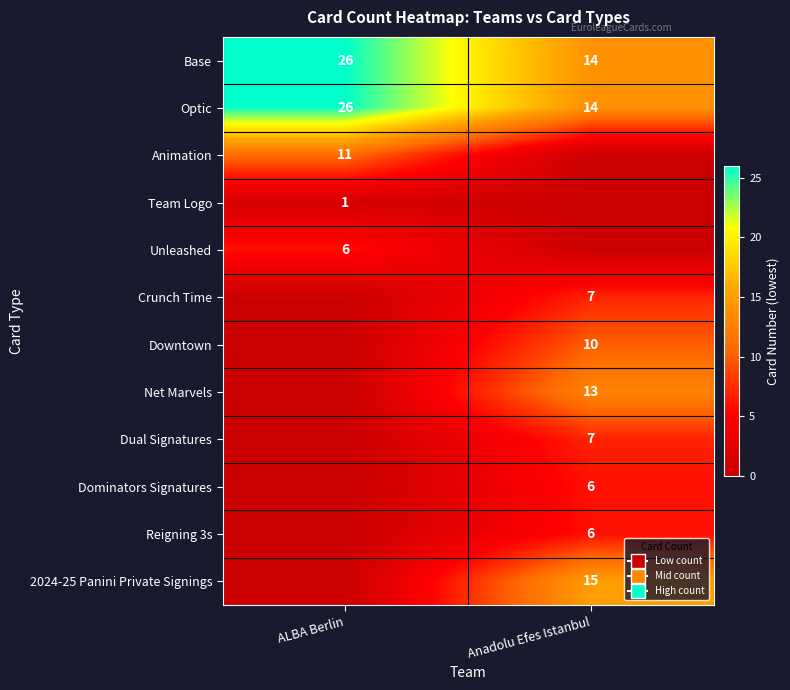

The Optic series shows 14 at Anadolu Efes Istanbul. True or false?

True